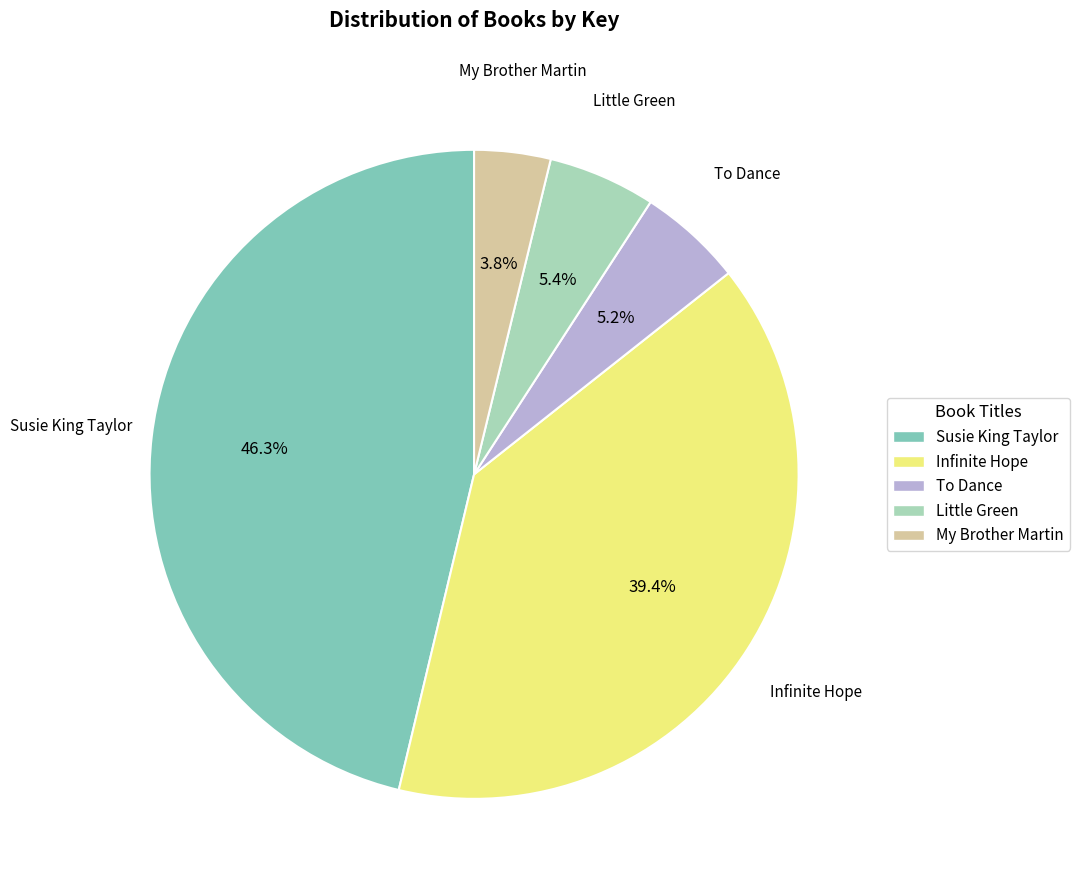

To the nearest percent, what is the average slice percentage?

20%